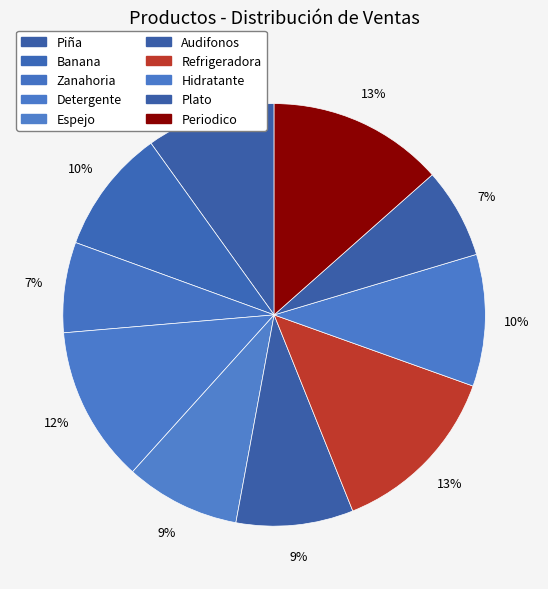

Which slice is the smallest?

Zanahoria